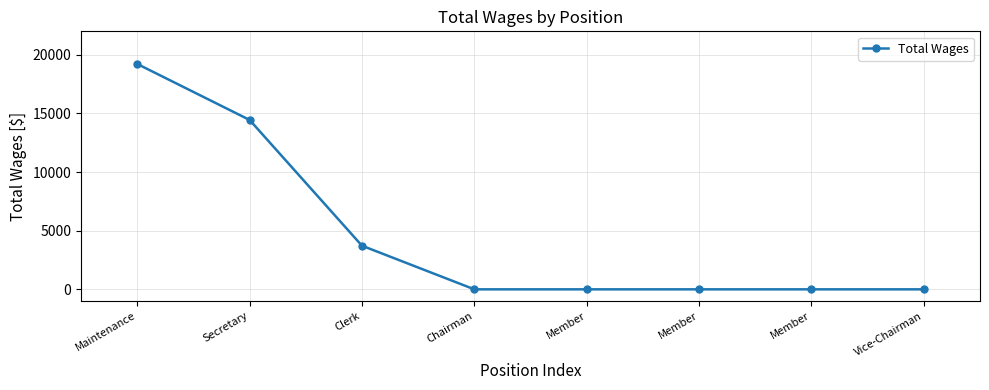

How many values are between 0 and 14445?

7